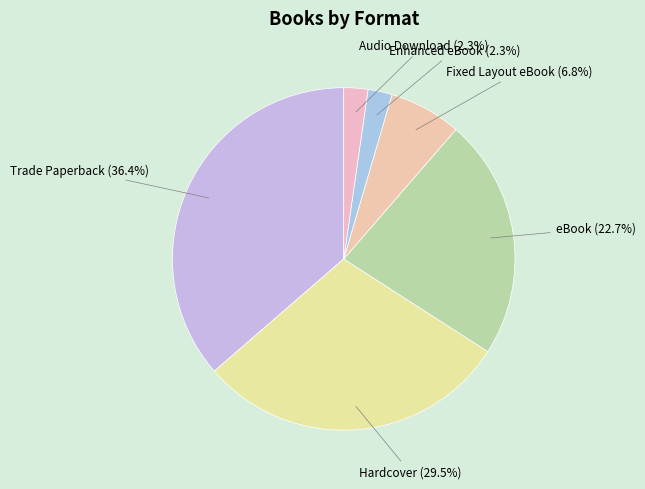

Between Enhanced eBook and eBook, which is larger?

eBook